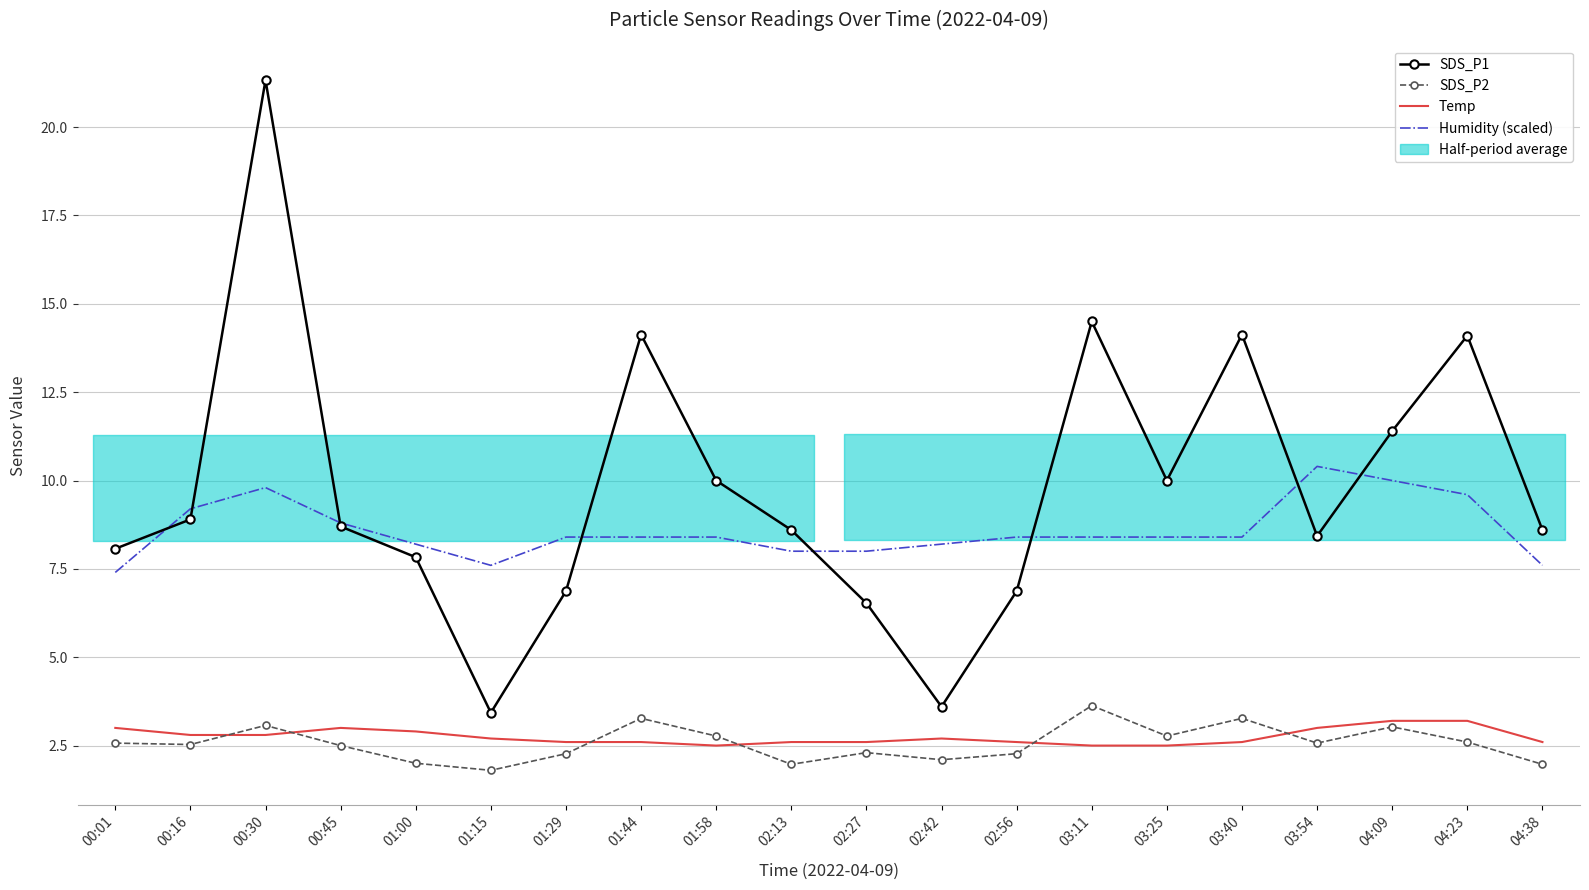

True or false: SDS_P1 has a value of 5.2 at 02:42.

False